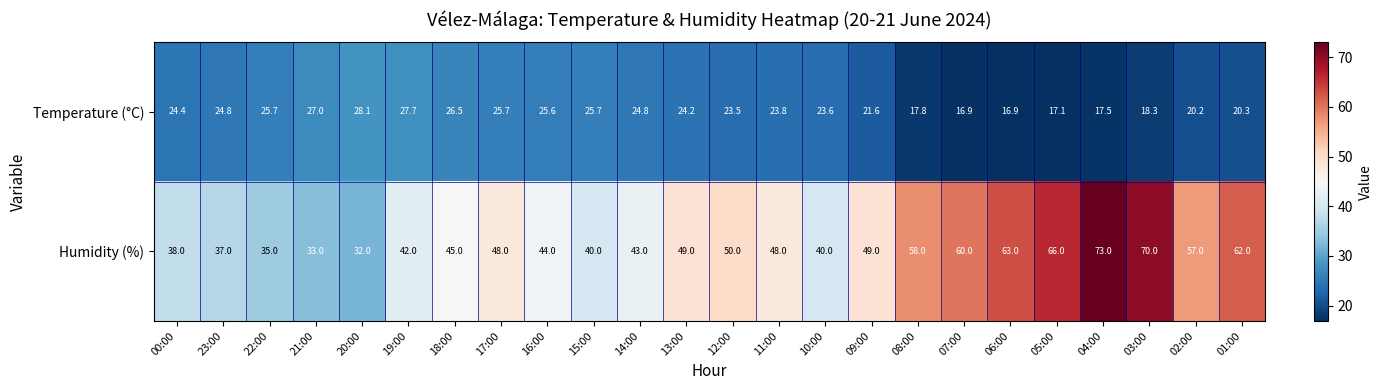

What is the total value across all series at 06:00?

79.9